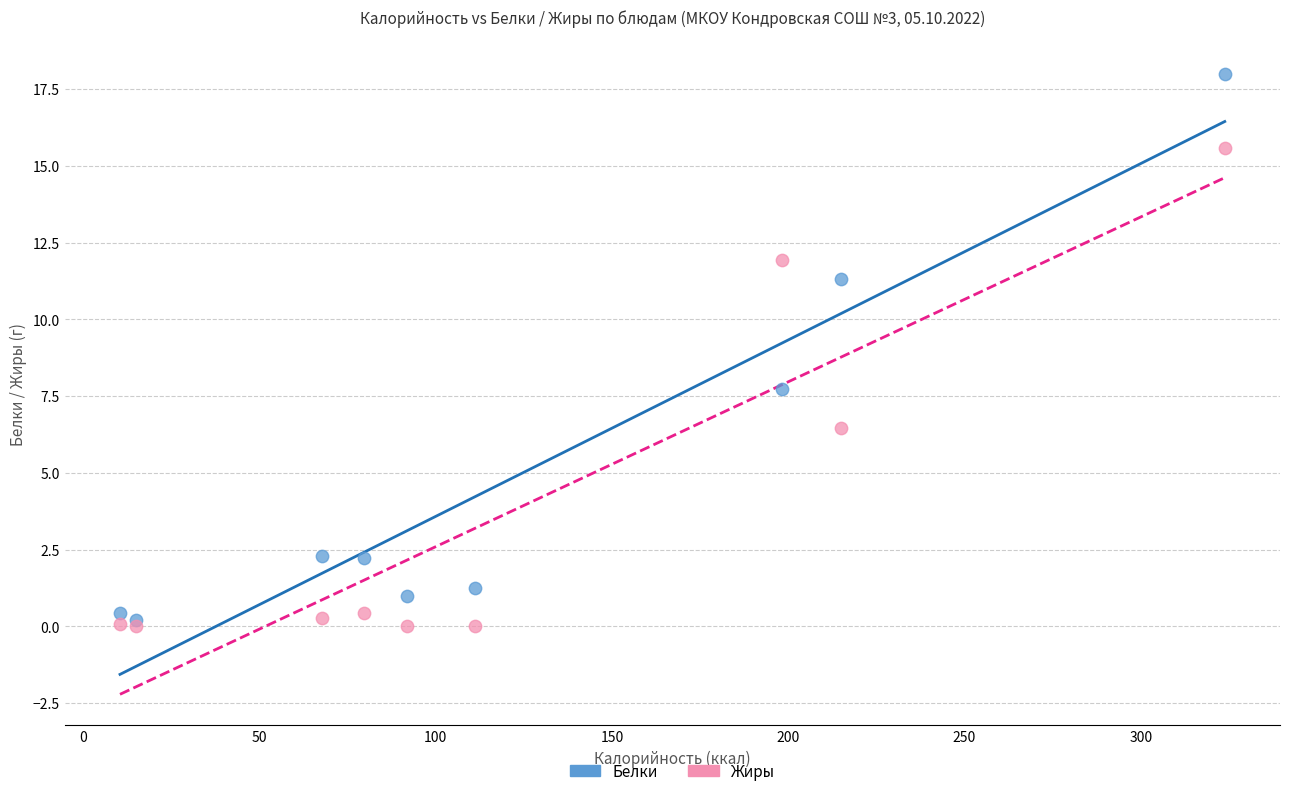

In the Белки series, what Y value is closest to 9?

7.7